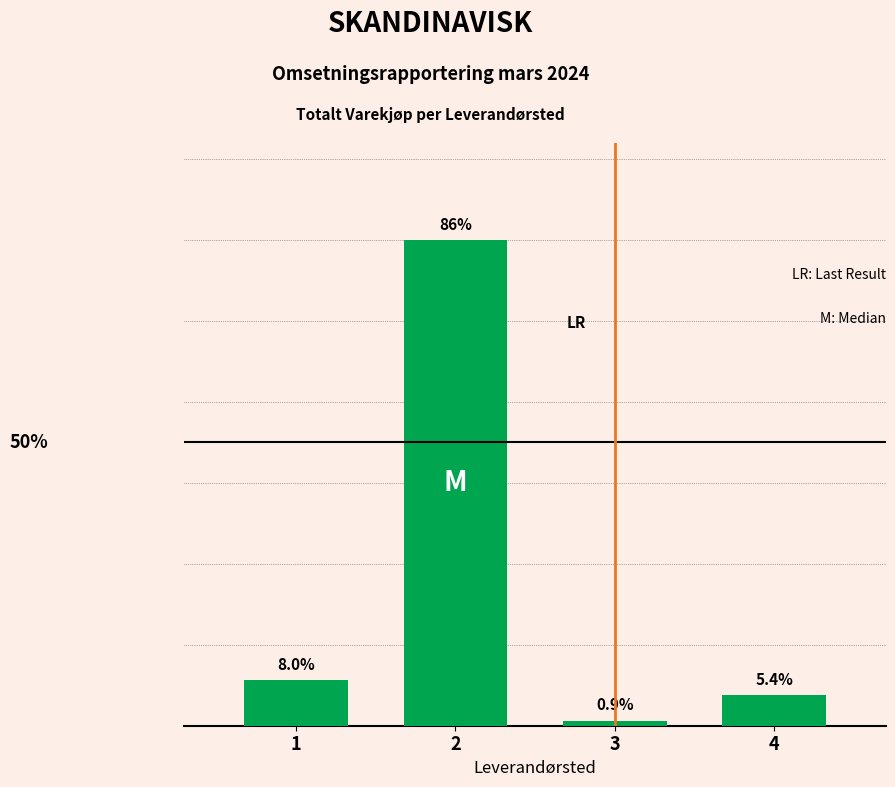

Rank the categories by value from lowest to highest.

3, 4, 1, 2